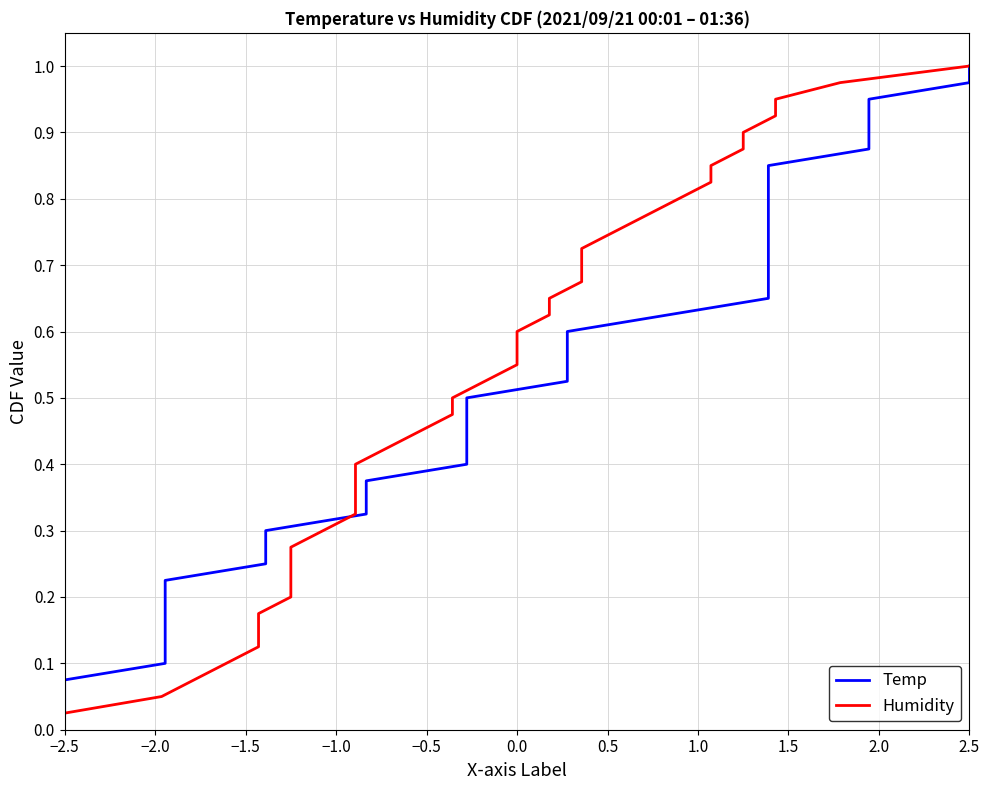

The Humidity series shows 0.1 at 2.5. True or false?

False